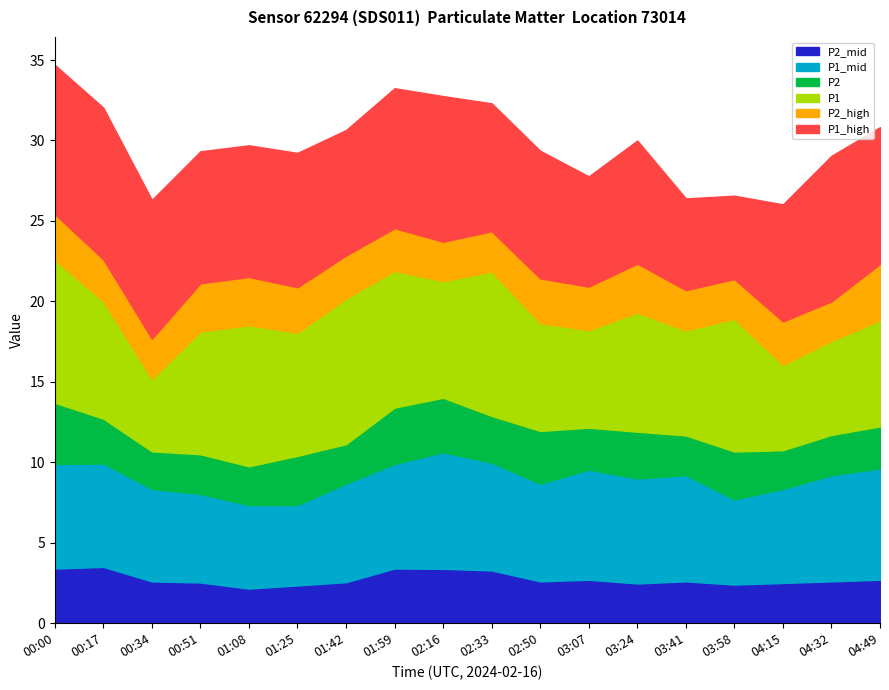

List the labels in order of P1_mid value, smallest first.

01:25, 01:08, 03:58, 00:51, 00:34, 04:15, 02:50, 01:42, 00:17, 00:00, 01:59, 03:24, 03:41, 04:32, 02:33, 03:07, 04:49, 02:16